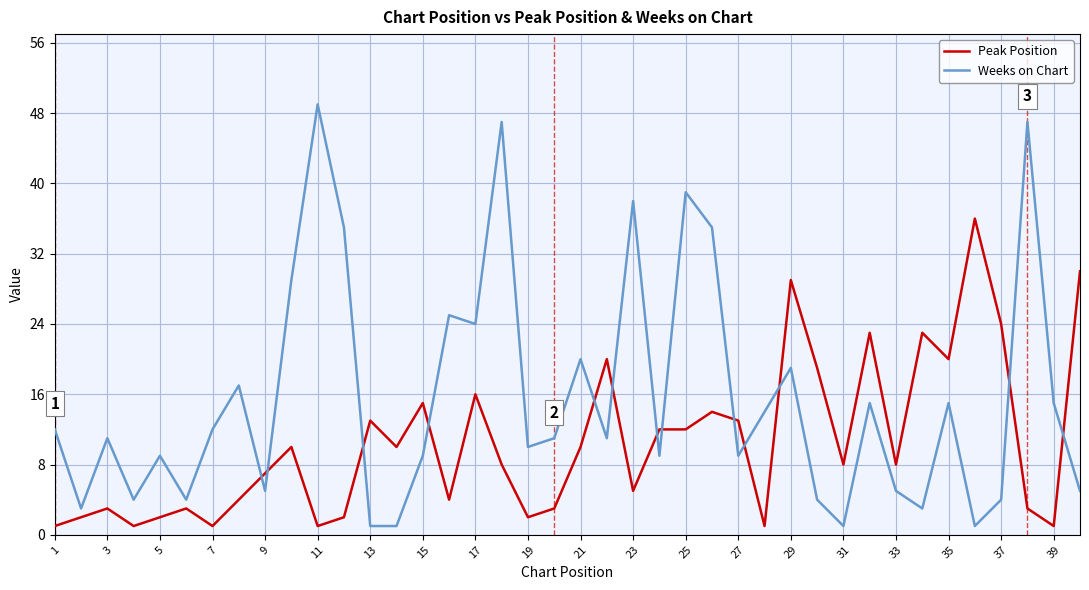

True or false: Weeks on Chart and Peak Position intersect in this chart.

True